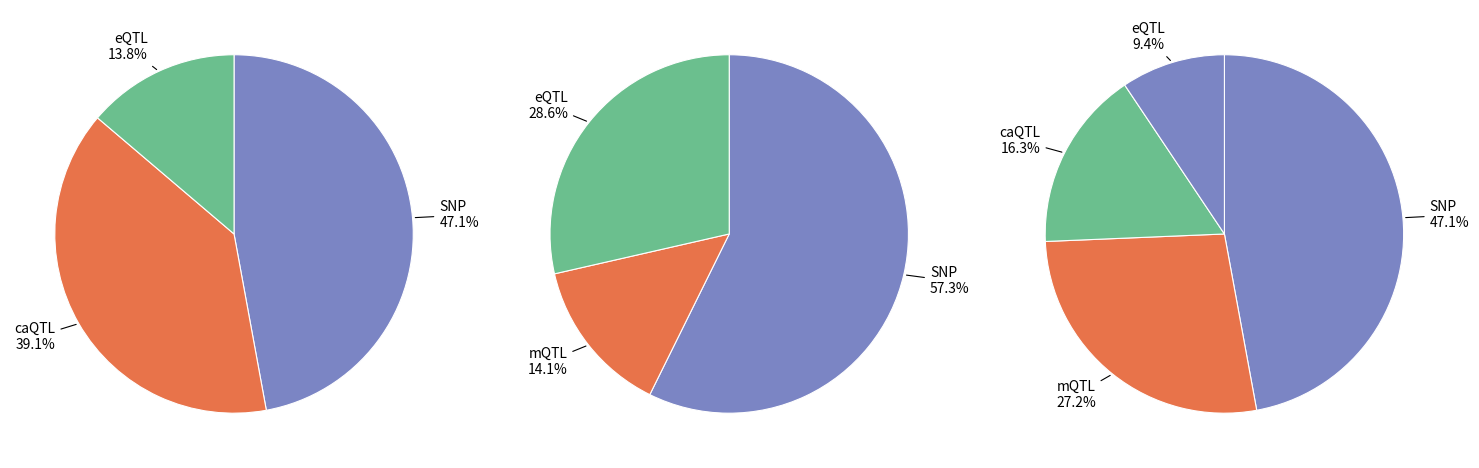

Is there any slice that represents more than half of the pie?

No